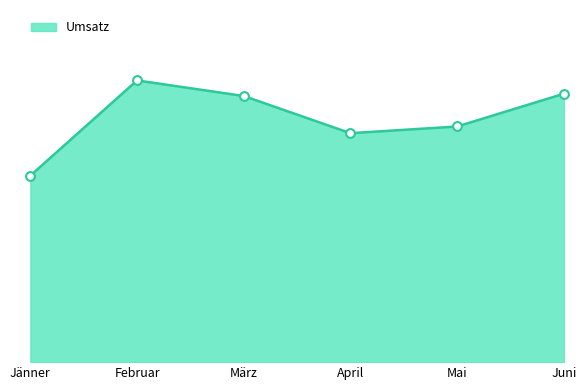

Between Juni and Mai, which is larger?

Juni